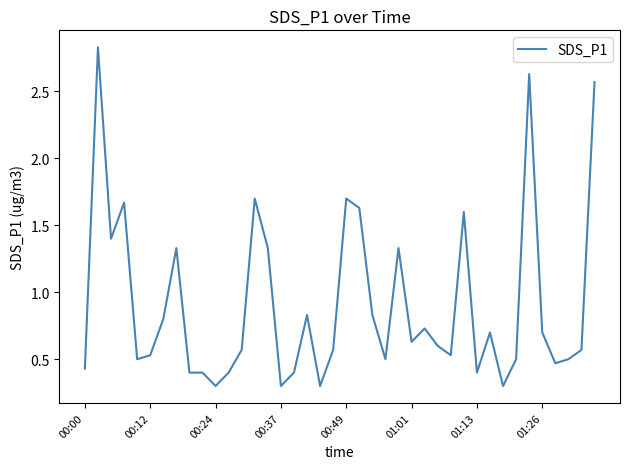

Is this an area chart (filled region under the line)?

No